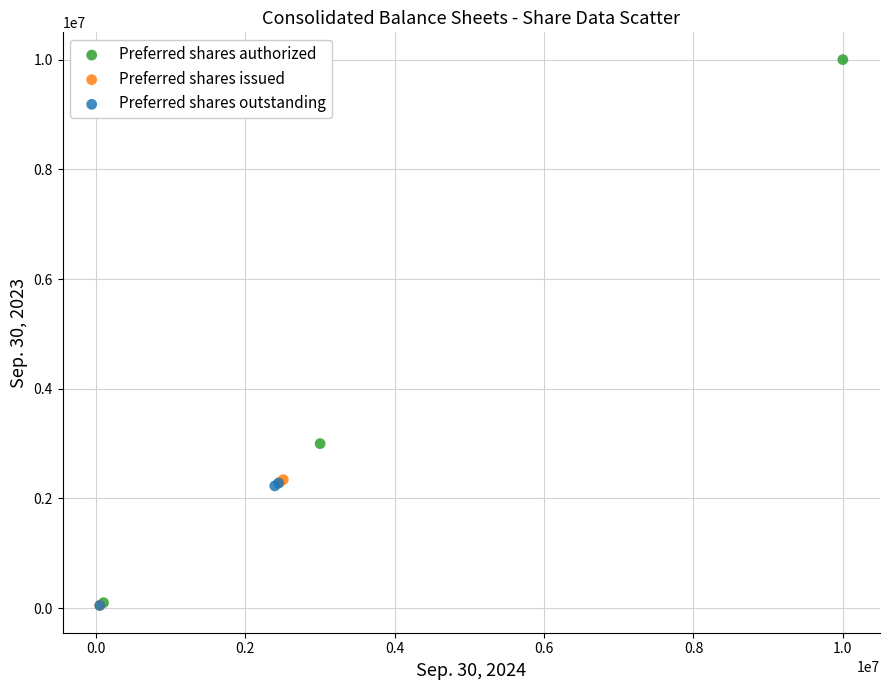

Which series reaches the maximum Y coordinate?

Preferred shares authorized